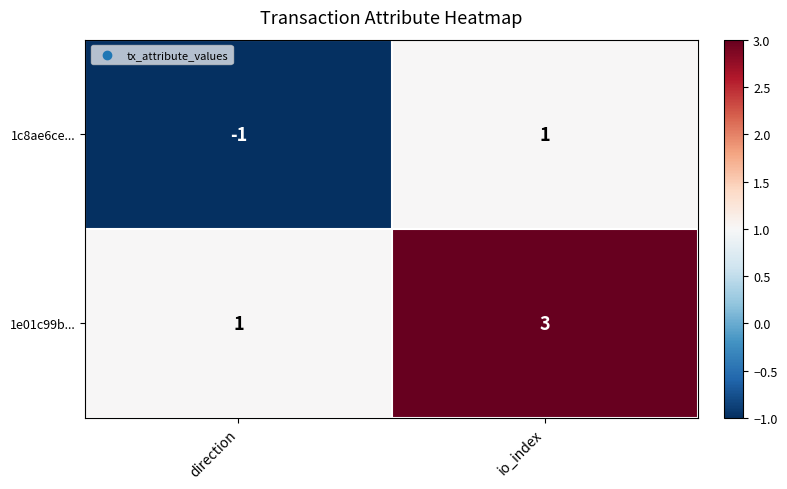

Rank the series by their average value, from highest to lowest.

1e01c99b..., 1c8ae6ce...